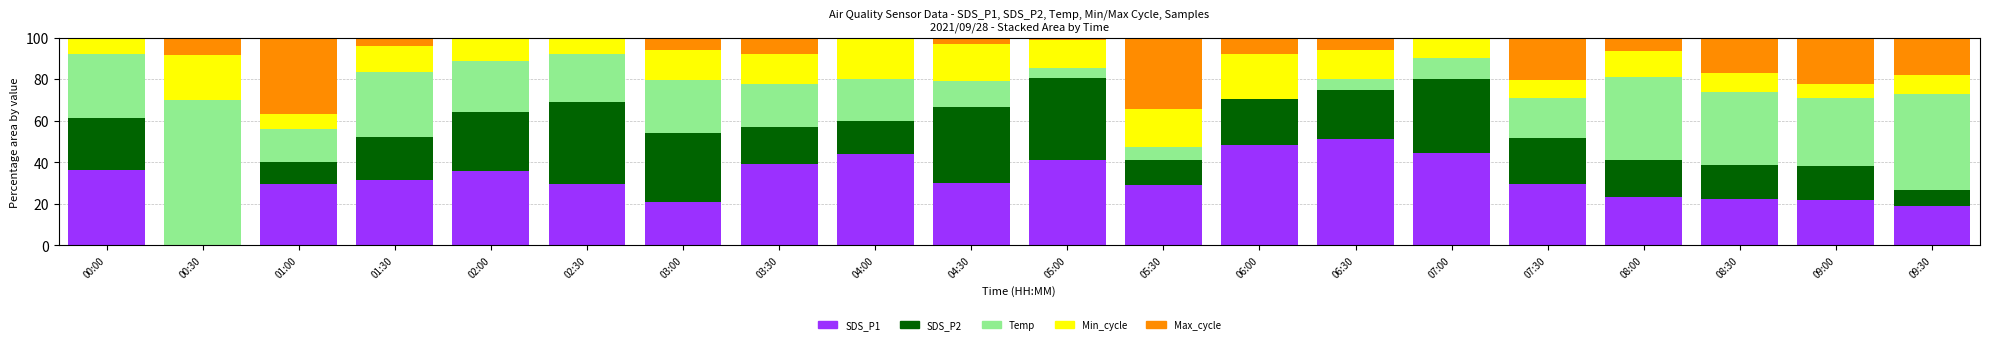

At which label does SDS_P1 reach its peak?

06:30